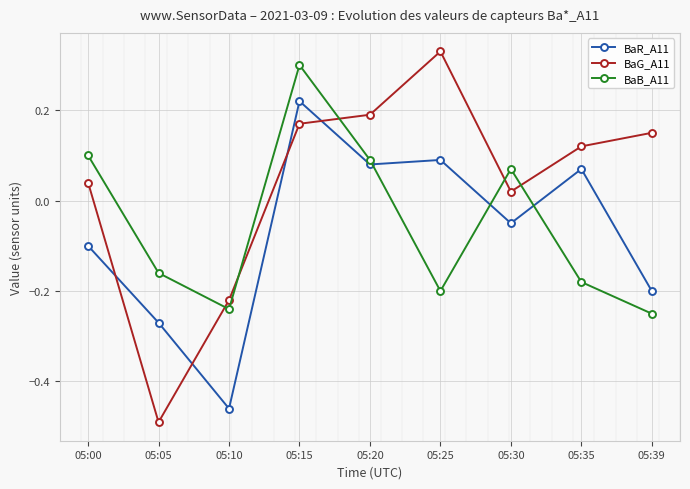

Where does the BaR_A11 series first go above 0?

05:15